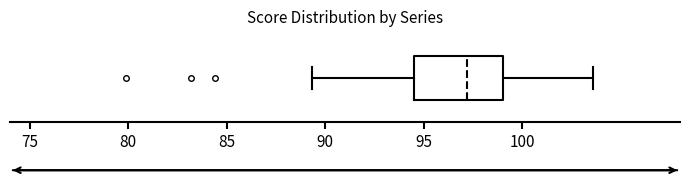

Read this box plot against the x-axis: the position of the median line, the range covered by the box, and the ends of both whiskers. The values are not printed on the chart, so give them approximately, as read against the axis.

median 97.0, box 94.5 to 99.0, whiskers 89.5 to 103.5